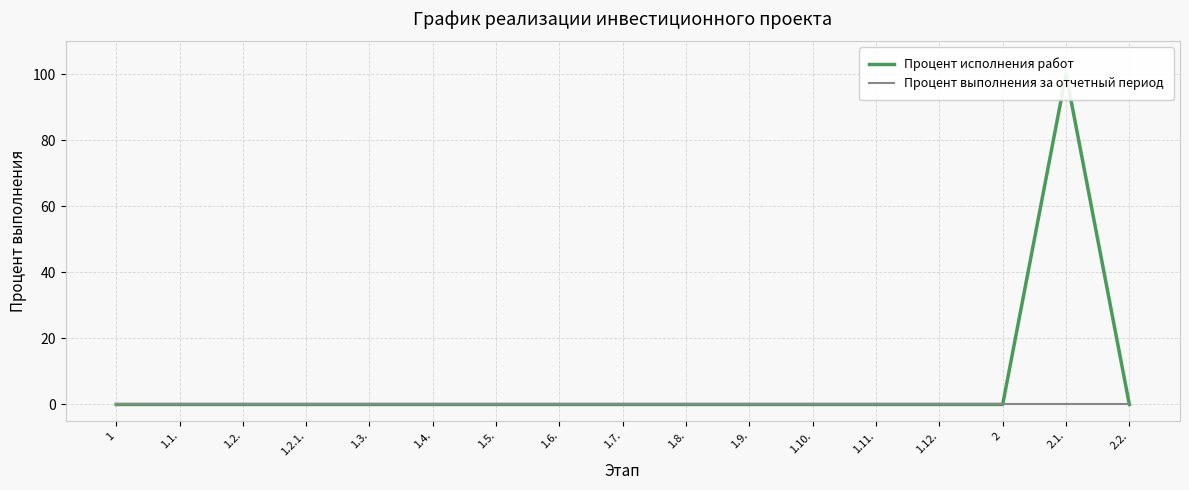

Does the chart have visible grid lines?

Yes